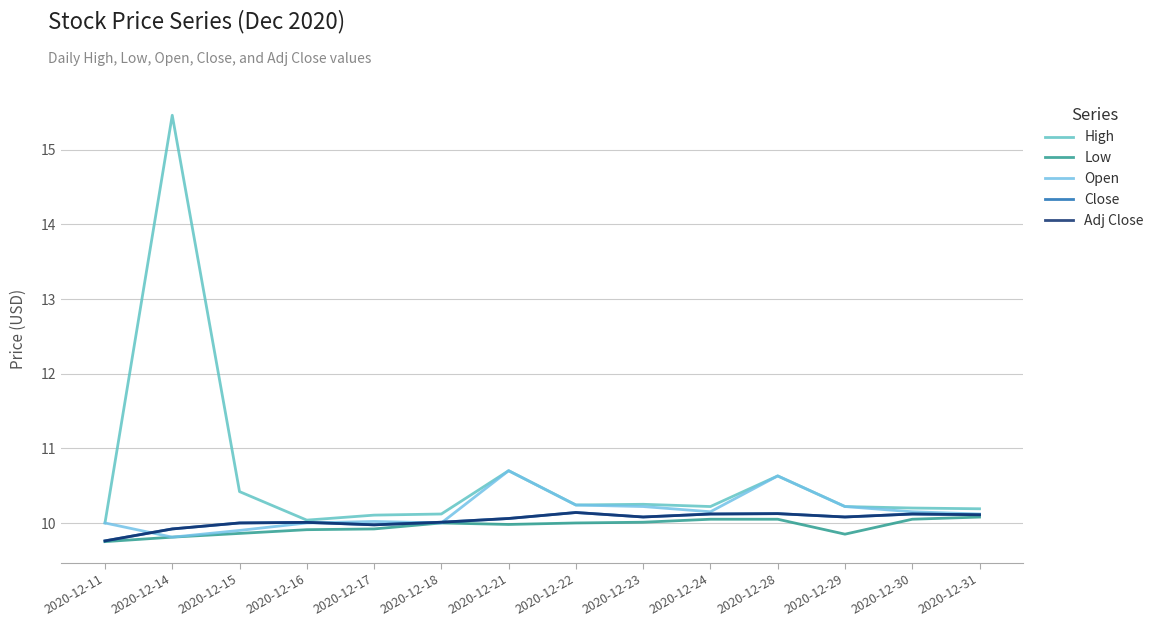

What is the difference between the second highest and minimum values in the Close series?

0.4